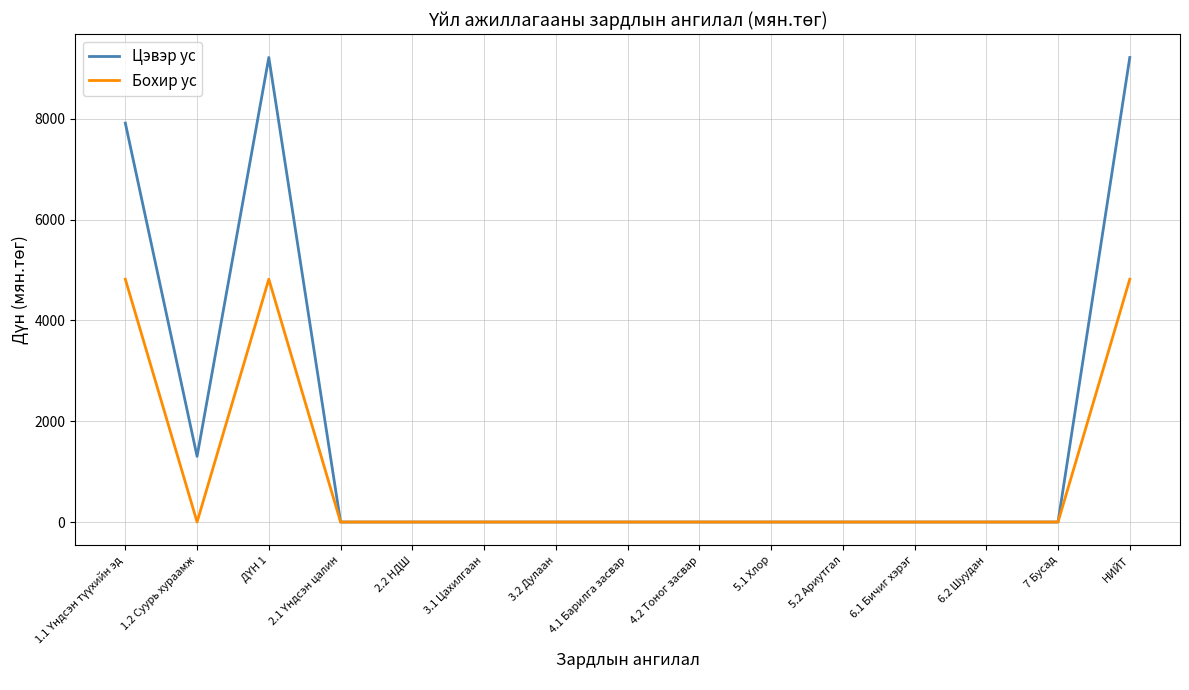

Read the Цэвэр ус value at НИЙТ.

9213.8